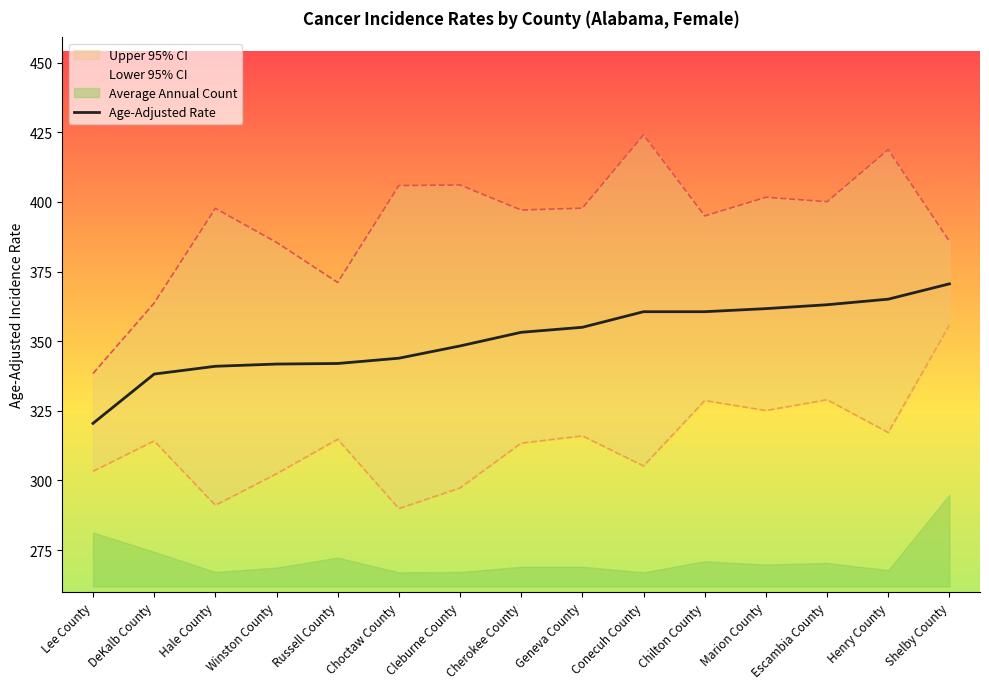

Does the chart display data point markers on the line(s)?

No